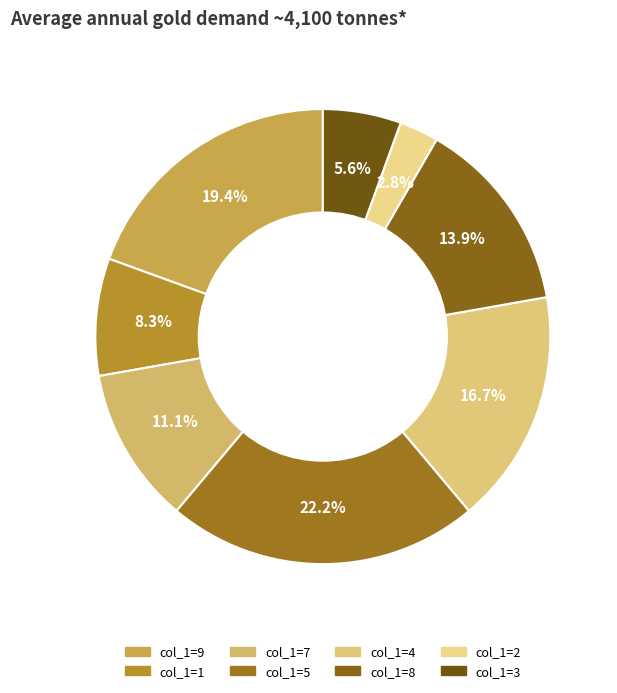

How many slices are in this pie chart?

8